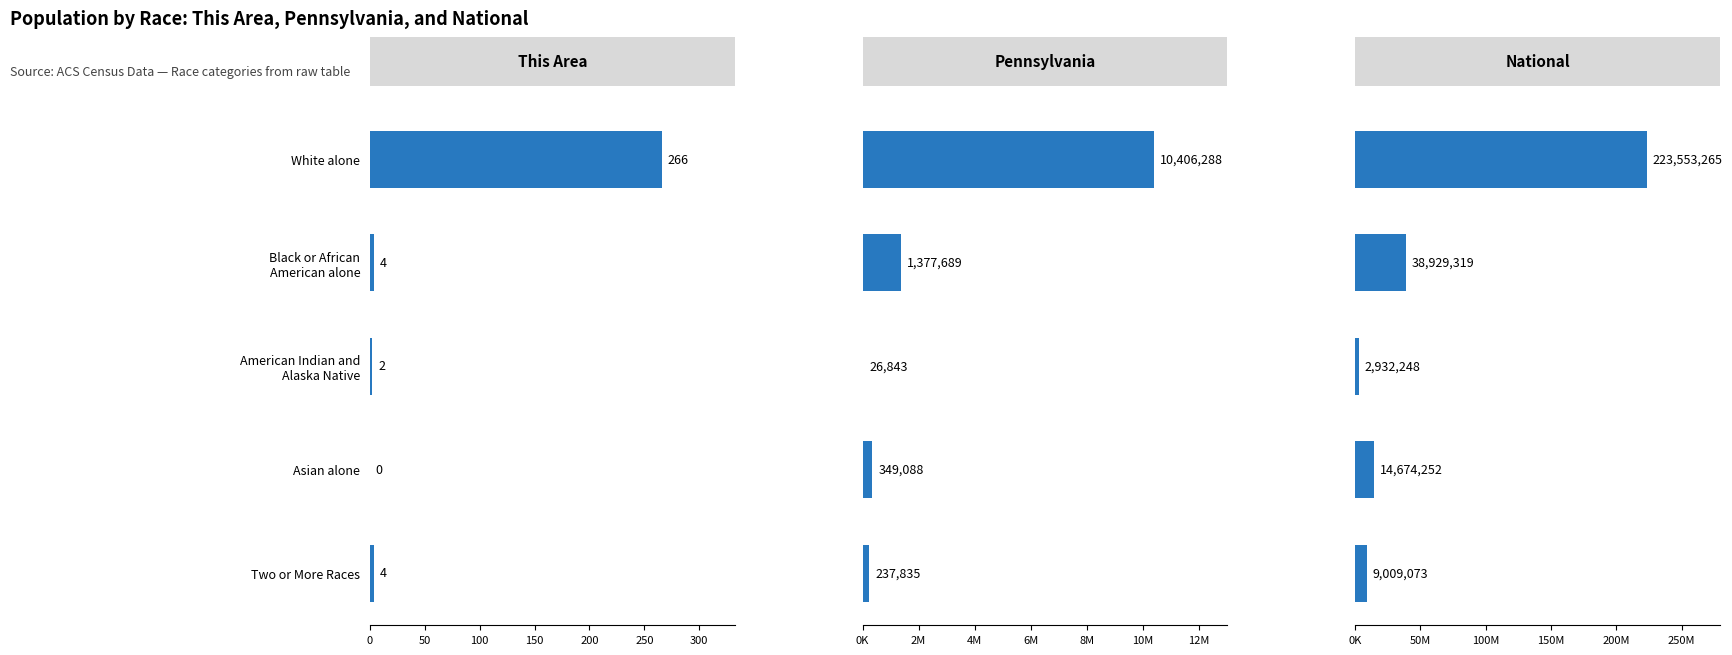

What is the difference between the maximum and minimum values in the National series?

220621017